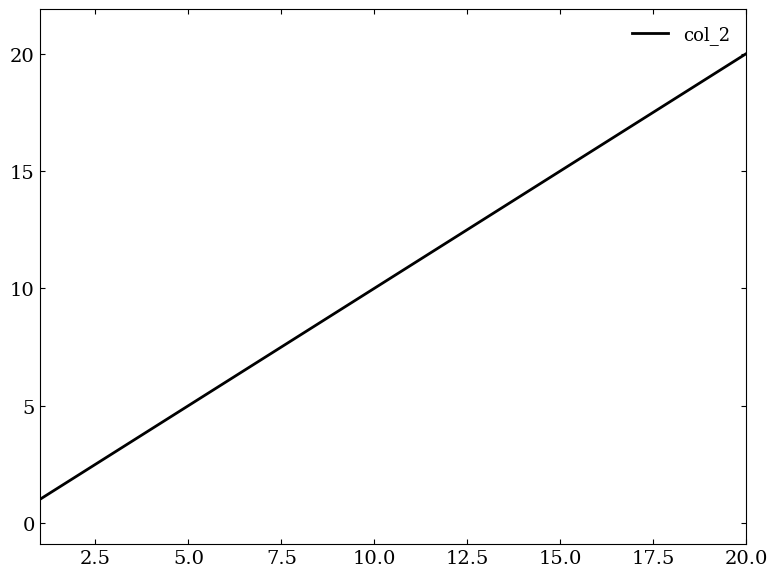

What is the greatest value displayed?

20